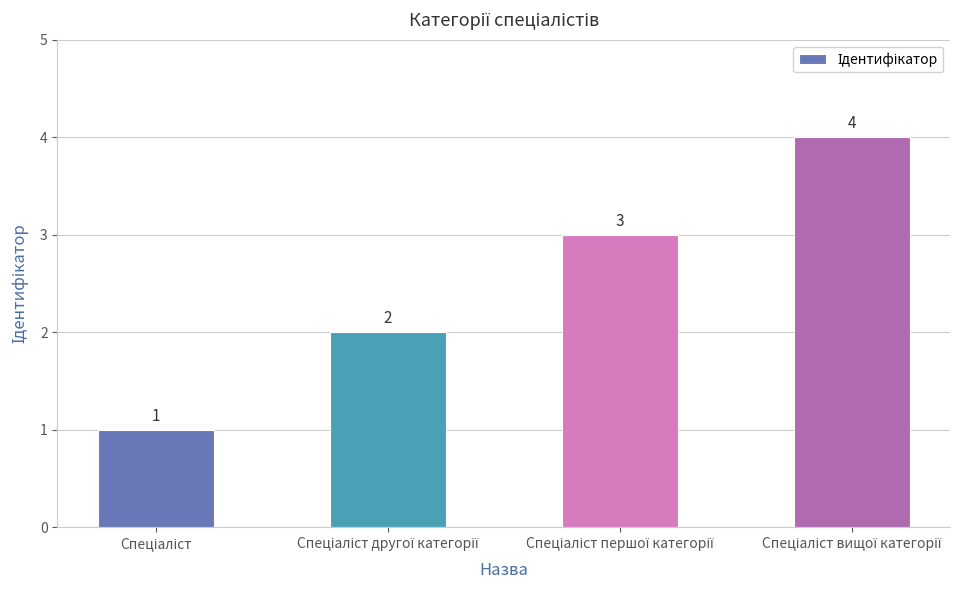

What is the greatest value displayed?

4